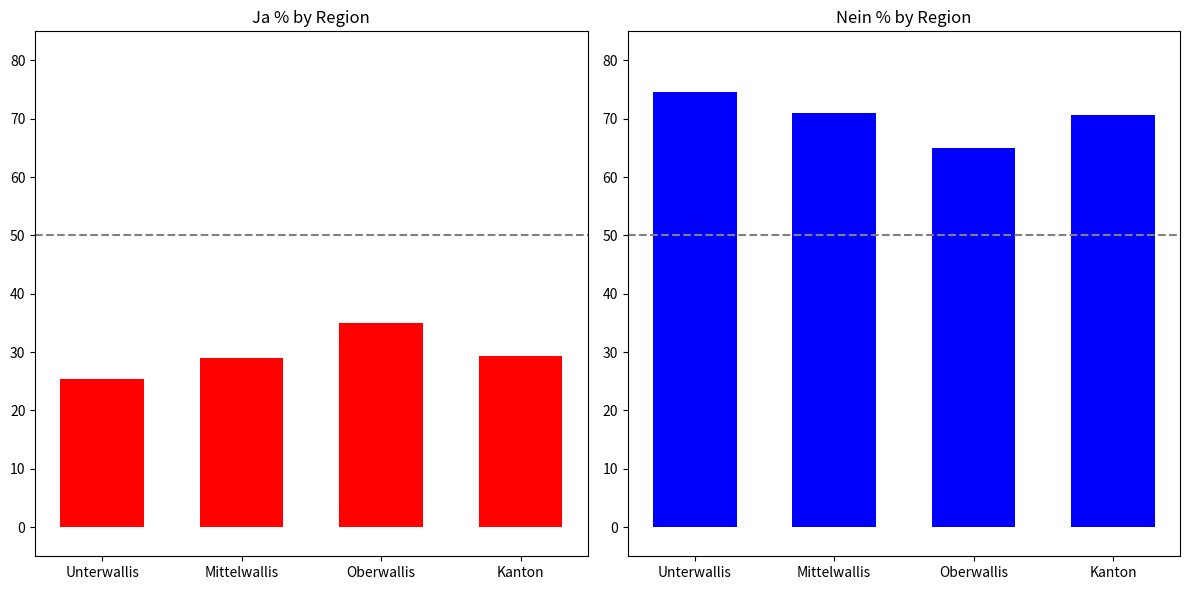

Which series has the largest total across all categories?

Nein %